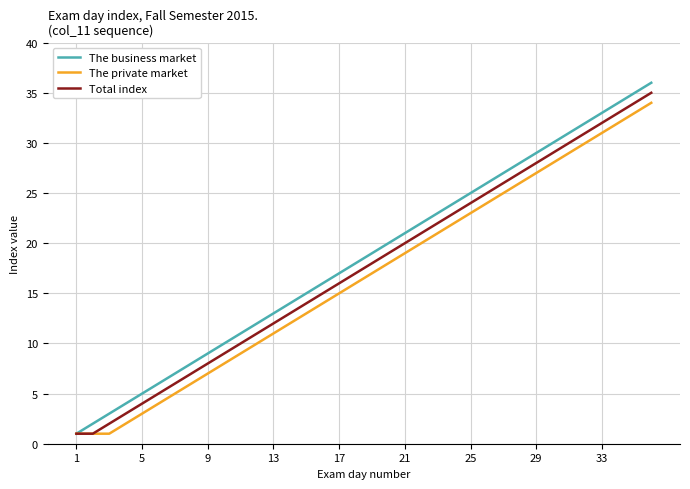

What is the maximum value shown in the chart?

36